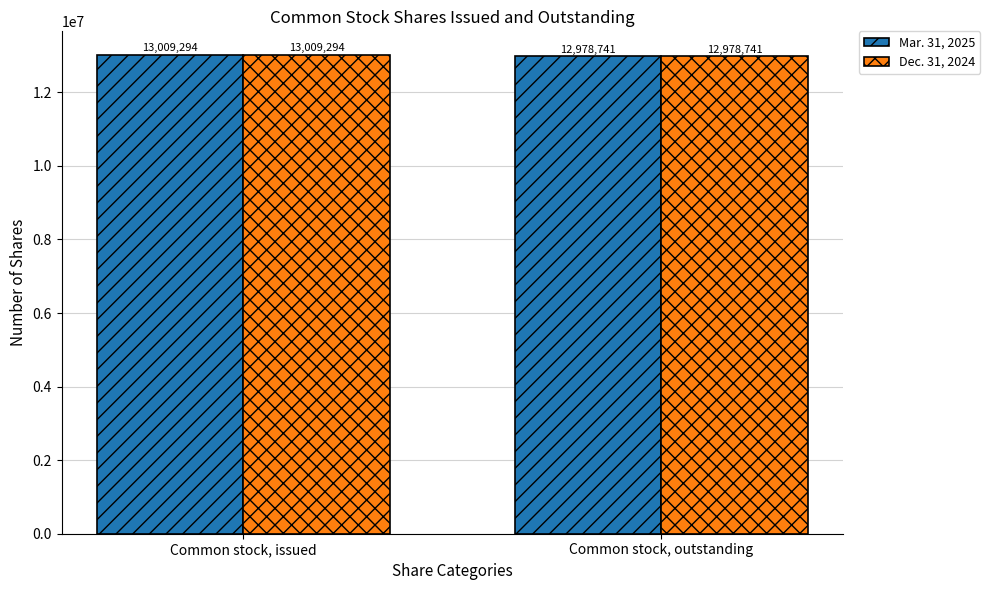

What are all the series names shown in the legend?

Mar. 31, 2025, Dec. 31, 2024